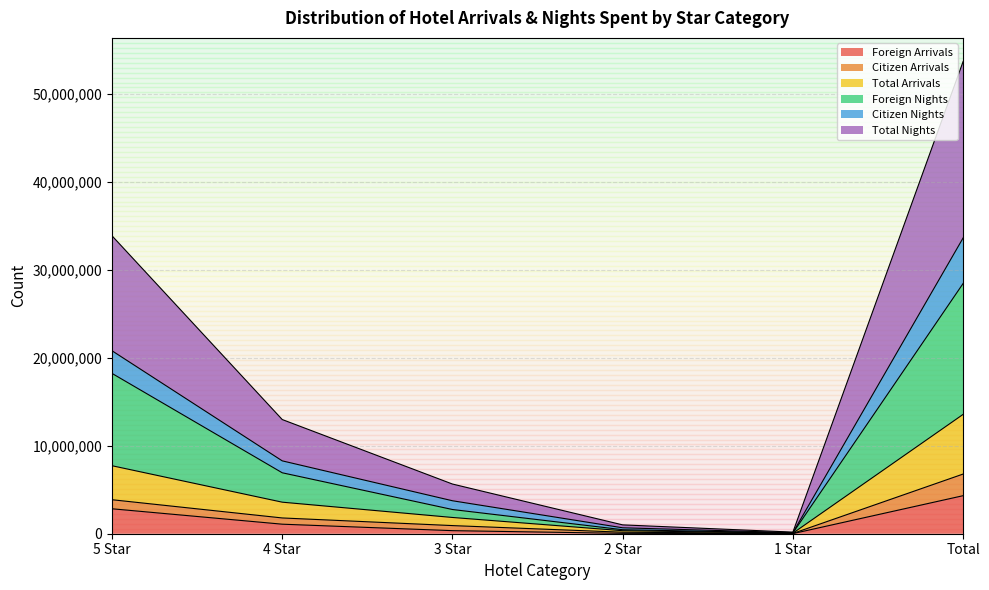

Which has a higher value, 5 Star or 4 Star?

5 Star